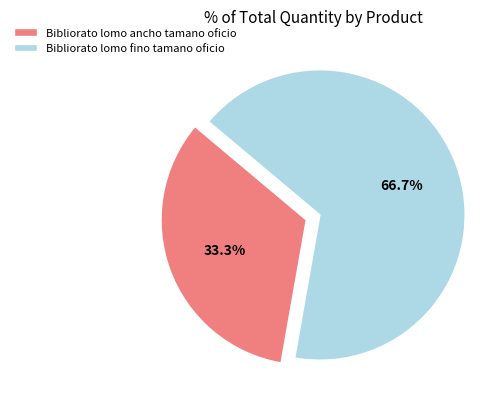

The Bibliorato lomo fino tamano oficio slice represents 80% of the pie. True or false?

False